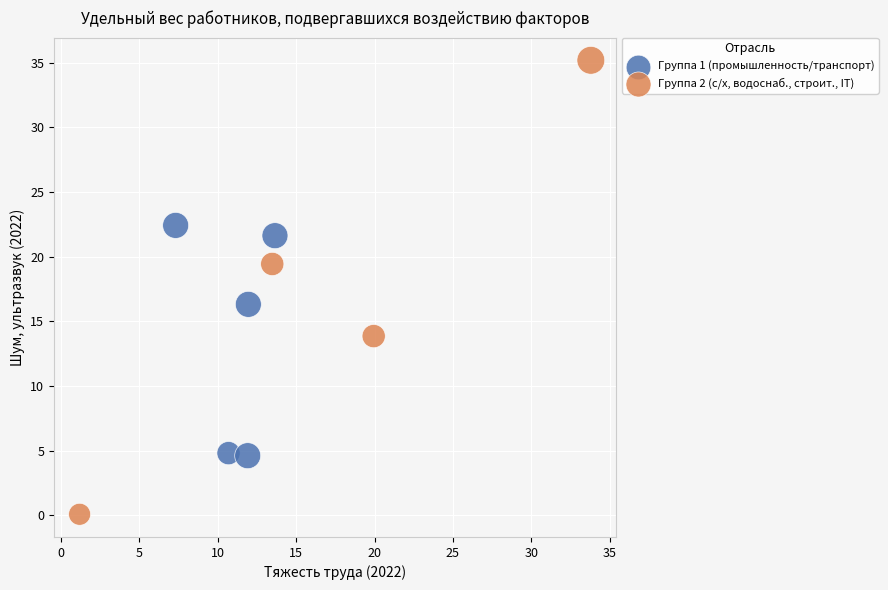

Which series has the largest Y range (max minus min)?

Группа 2 (с/х, водоснаб., строит., IT)